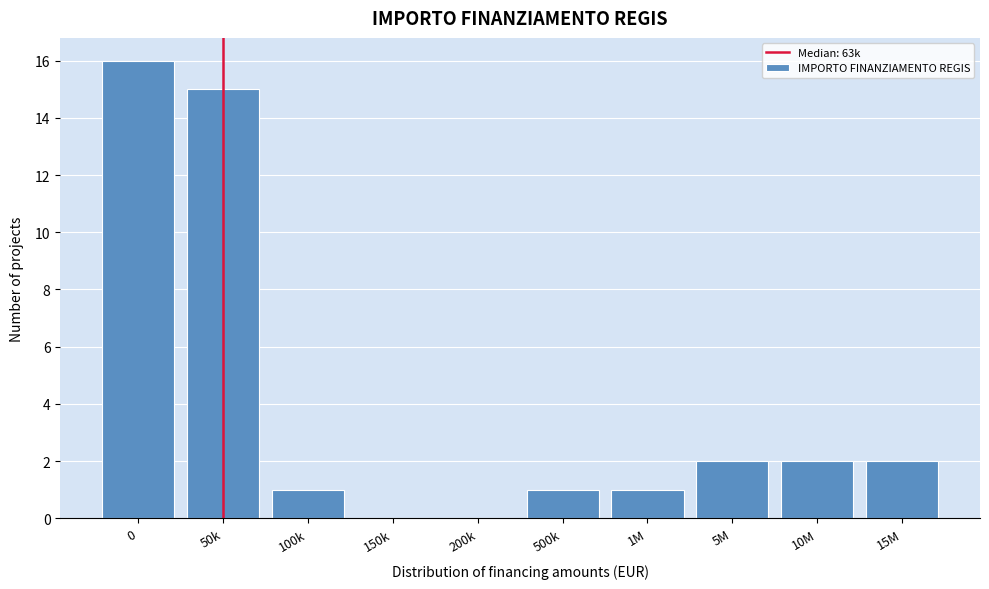

Reading left to right, what are all the values shown in this chart?

0=16	50k=15	100k=1	150k=0	200k=0	500k=1	1M=1	5M=2	10M=2	15M=2